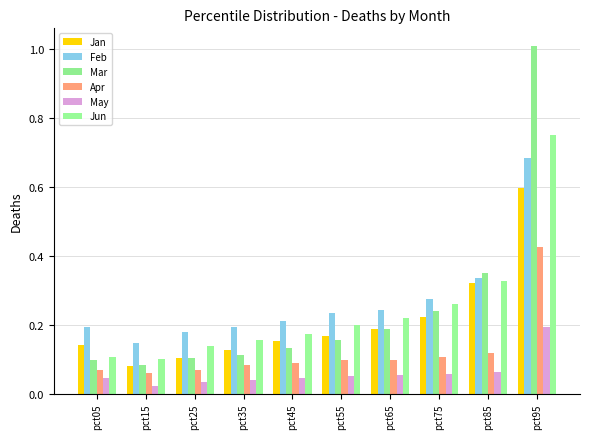

How many groups of bars are there?

10